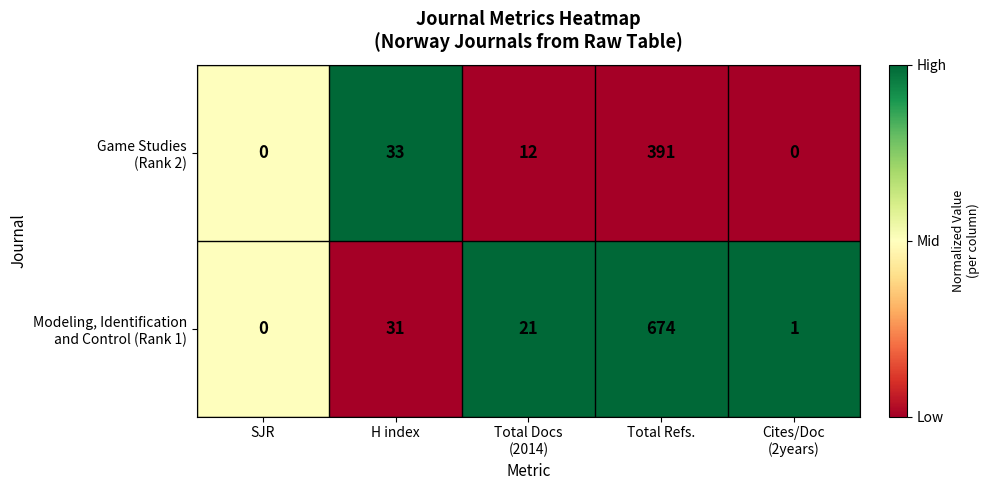

What is the greatest value displayed?

674